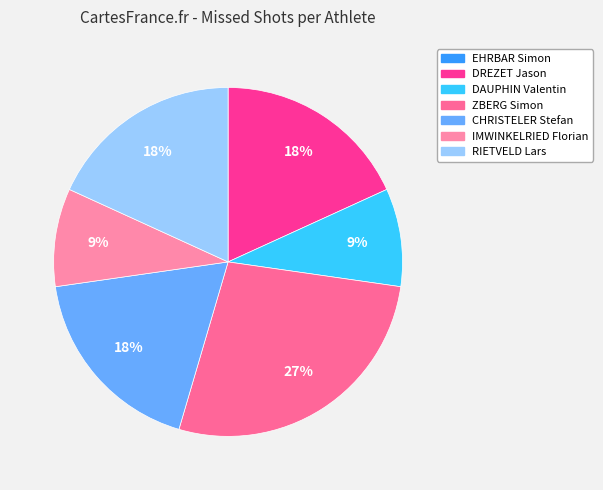

To the nearest percent, what percentage of the pie is IMWINKELRIED Florian?

9%